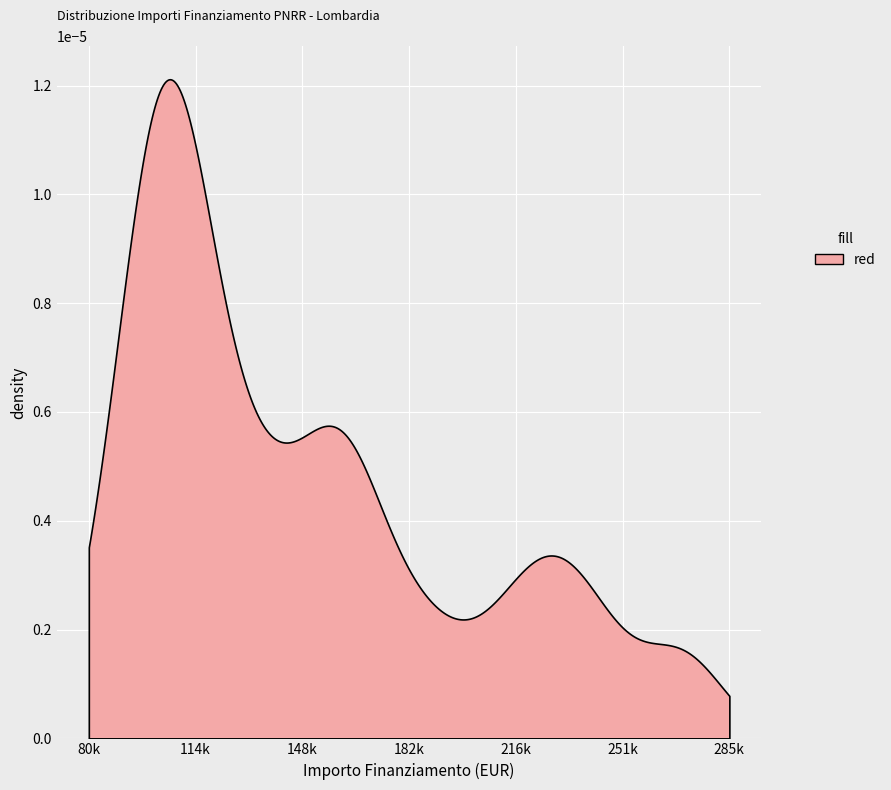

Approximately how many times larger is the value at 29 compared to 37?

0.7